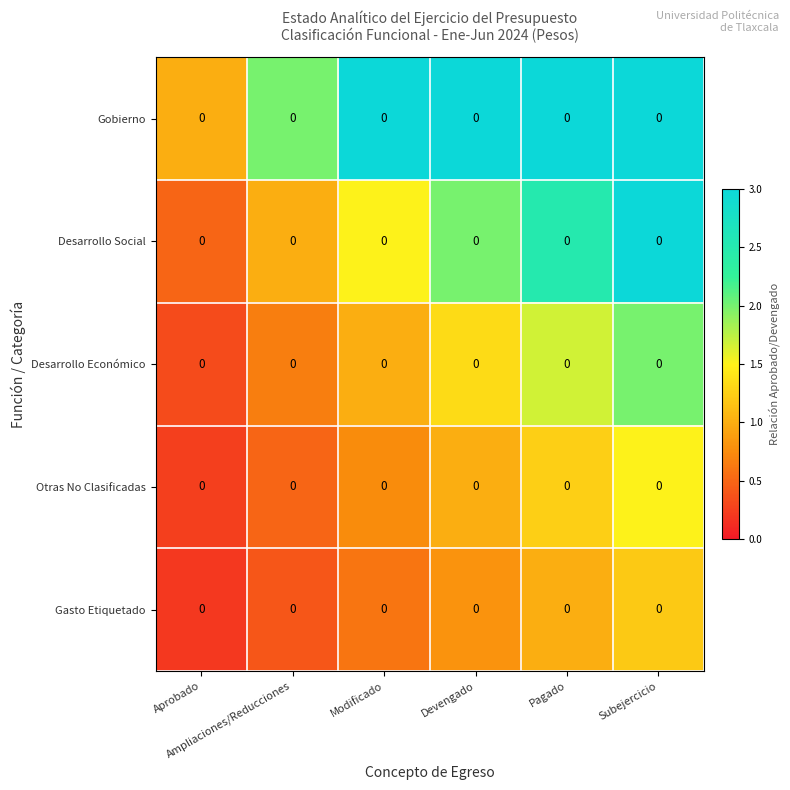

At which label does Desarrollo Económico reach its minimum?

Aprobado